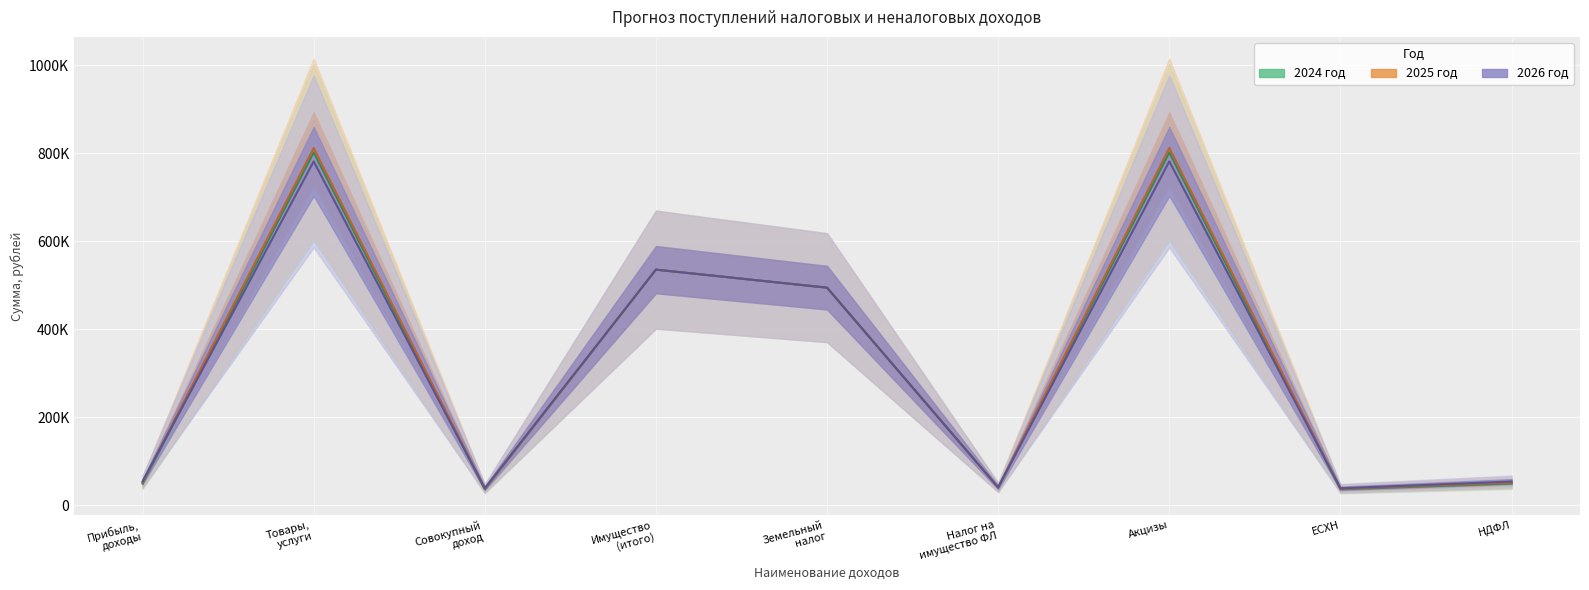

How many distinct data groups are displayed?

3